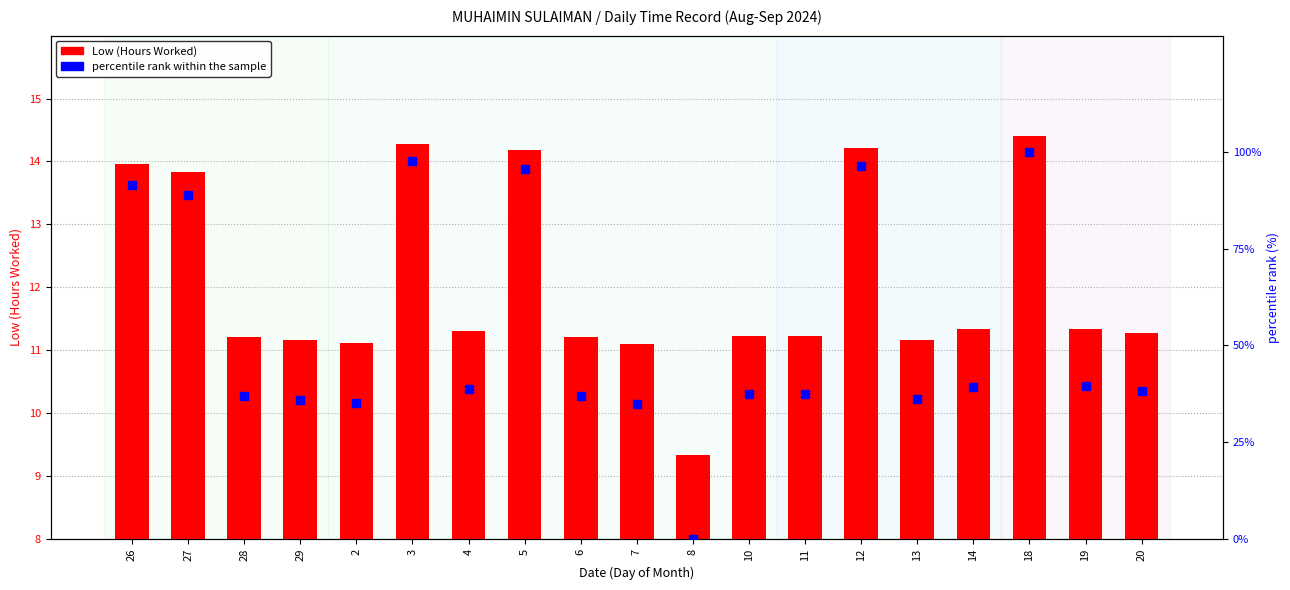

Reading left to right, transcribe all the data shown in this chart.

Low (Hours Worked): 14.0	13.8	11.2	11.2	11.1	14.3	11.3	14.2	11.2	11.1	9.3	11.2	11.2	14.2	11.2	11.3	14.4	11.3	11.3
percentile rank within the sample: 91.3	88.7	37.0	36.0	35.2	97.6	38.7	95.7	37.0	34.8	0.0	37.4	37.4	96.2	36.2	39.3	100.0	39.5	38.3